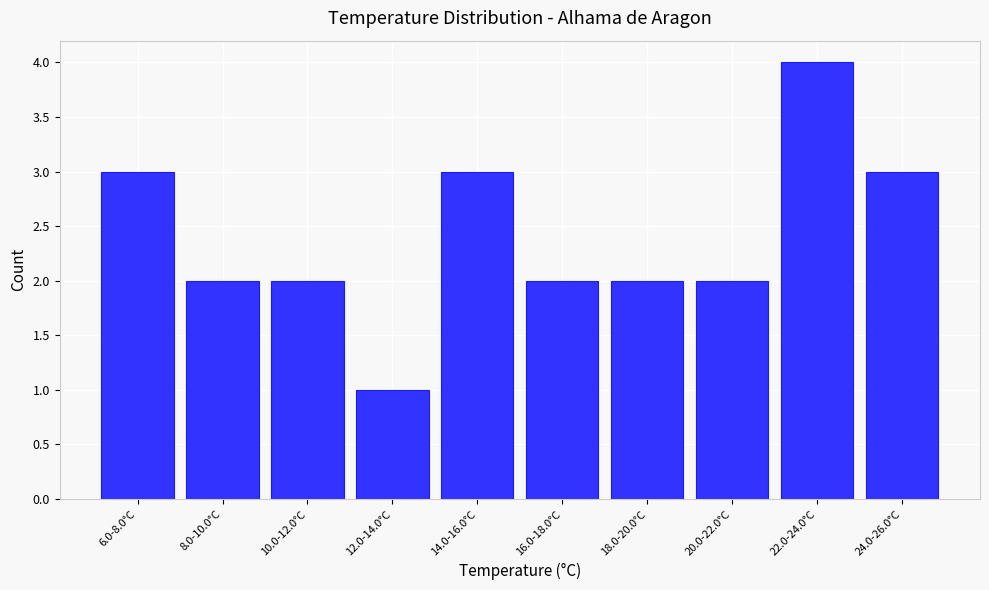

Reading right to left, what are all the values shown in this chart?

3	4	2	2	2	3	1	2	2	3